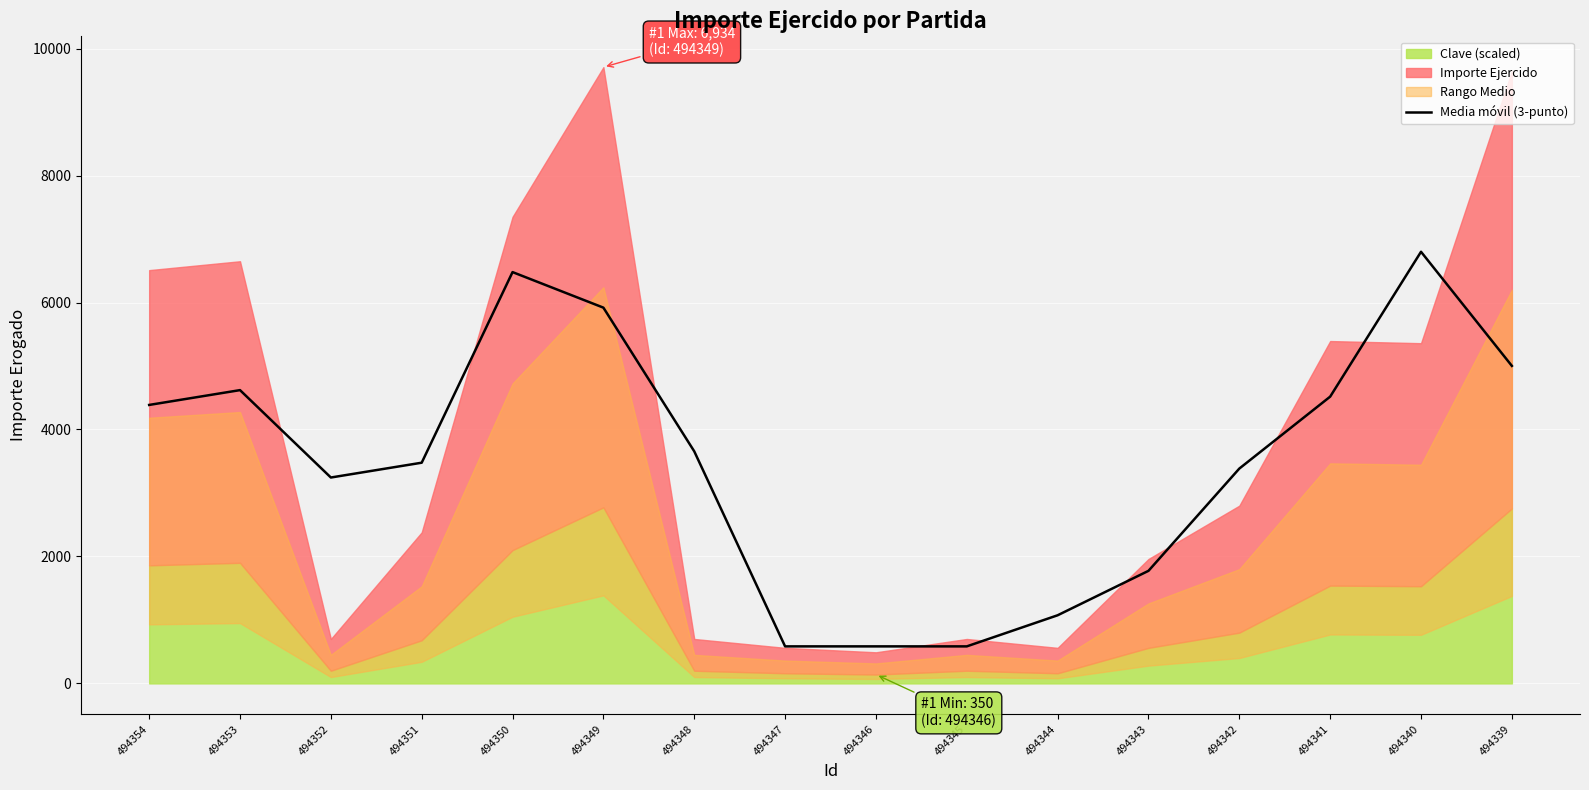

What is the lowest value of the Media móvil (3-punto) series?

583.3